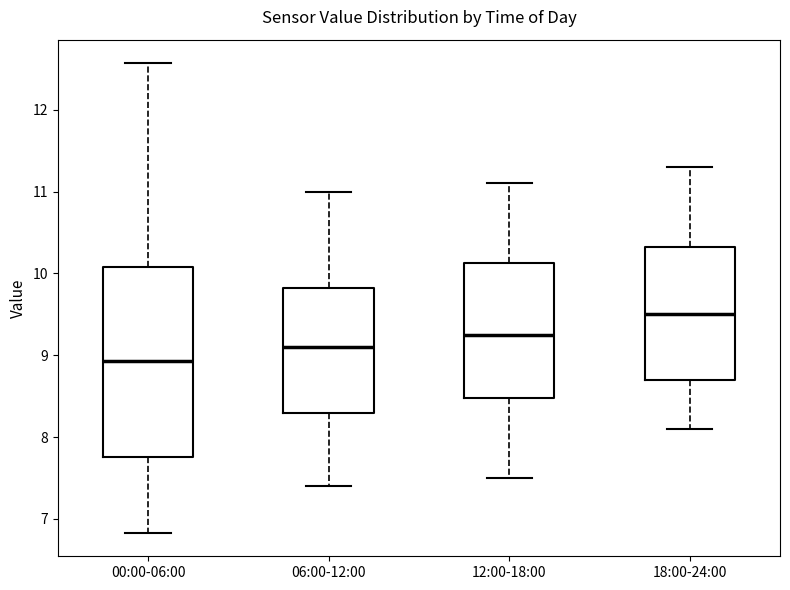

Which box's median line is the lowest?

00:00-06:00